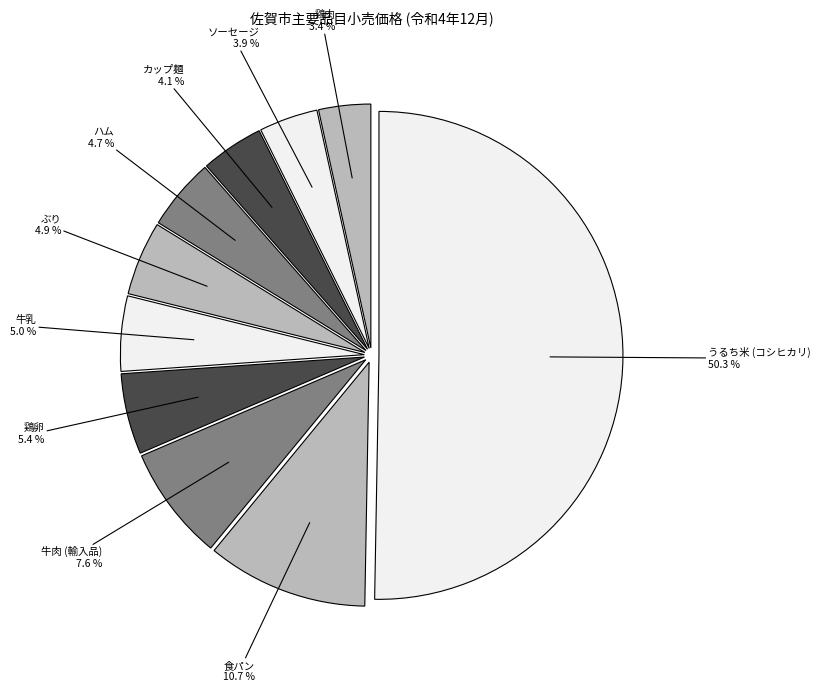

To the nearest percent, what percentage of the pie is うるち米 (コシヒカリ)?

50%